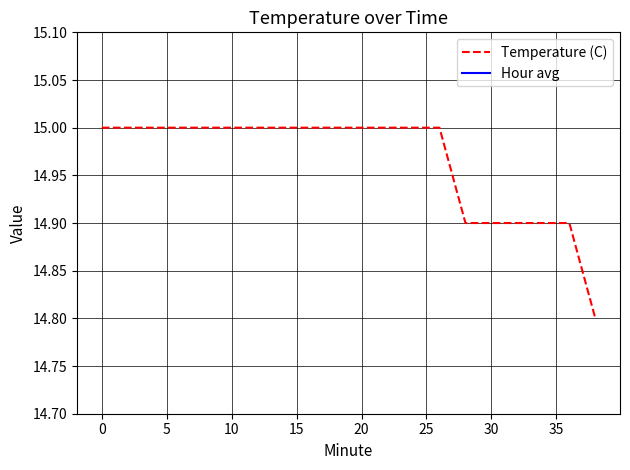

What are all the series names shown in the legend?

Temperature (C), Hour avg